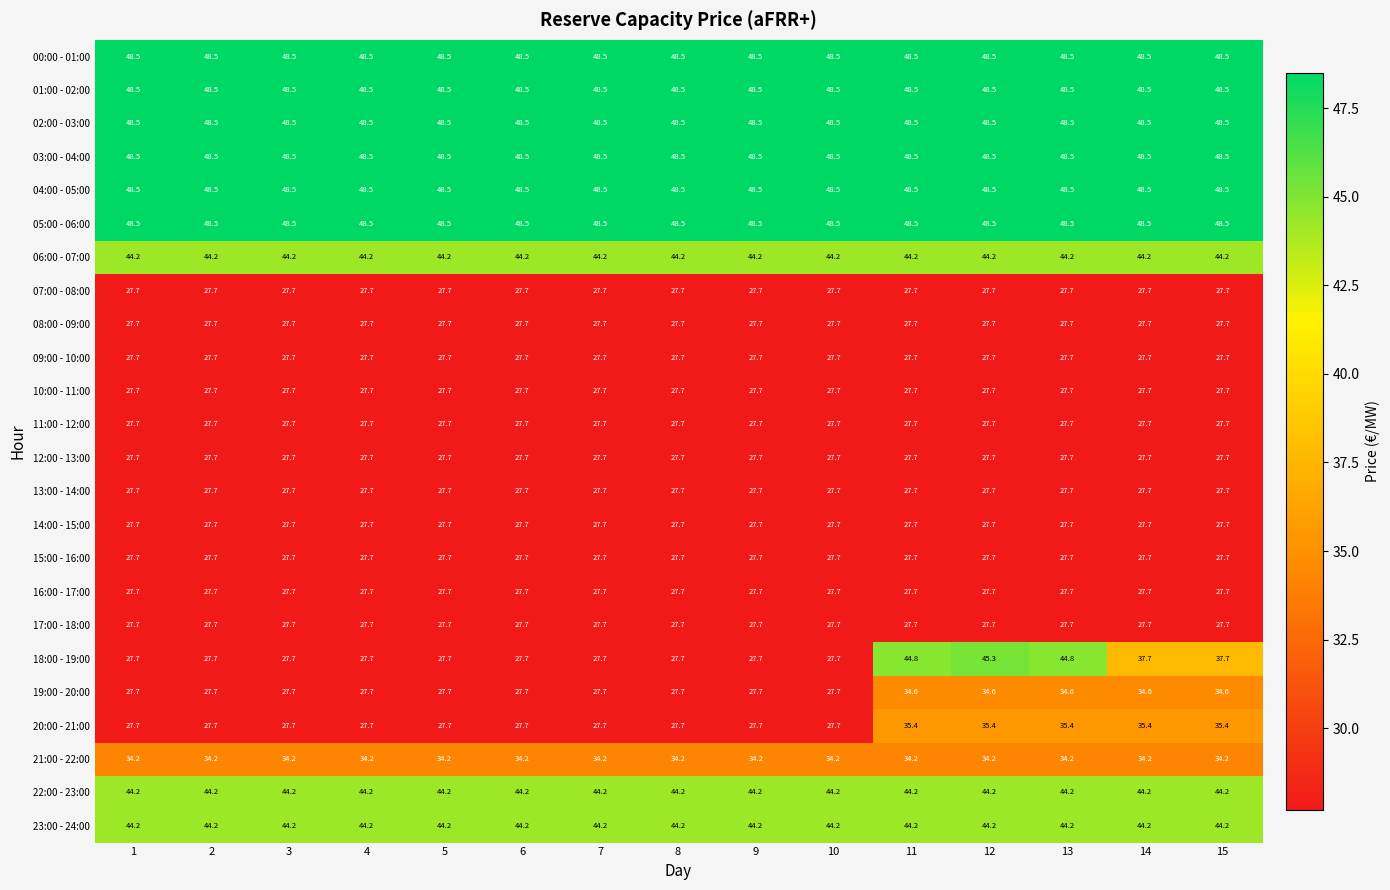

Which series has the largest range (max minus min)?

18:00 - 19:00